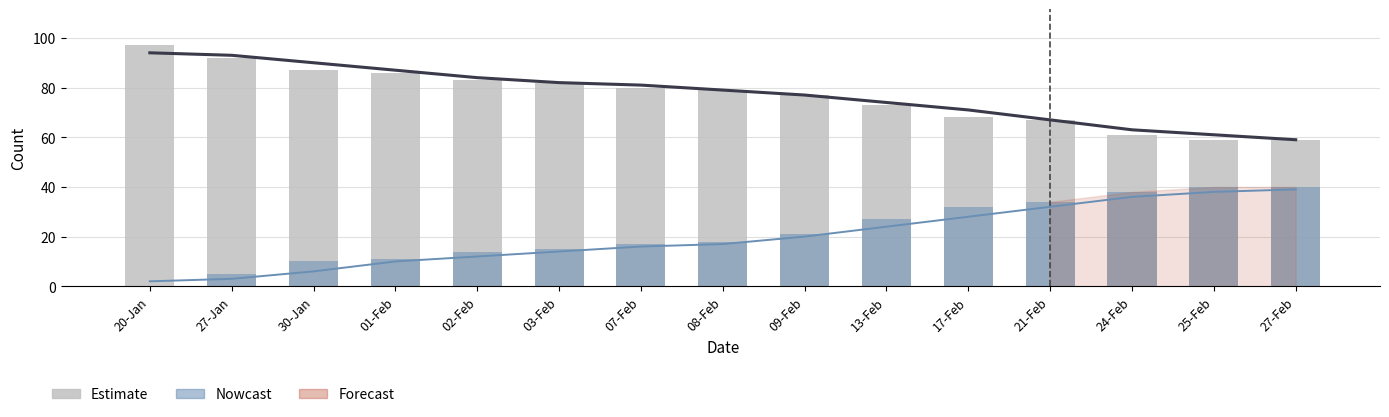

Count the number of categories in the chart.

15